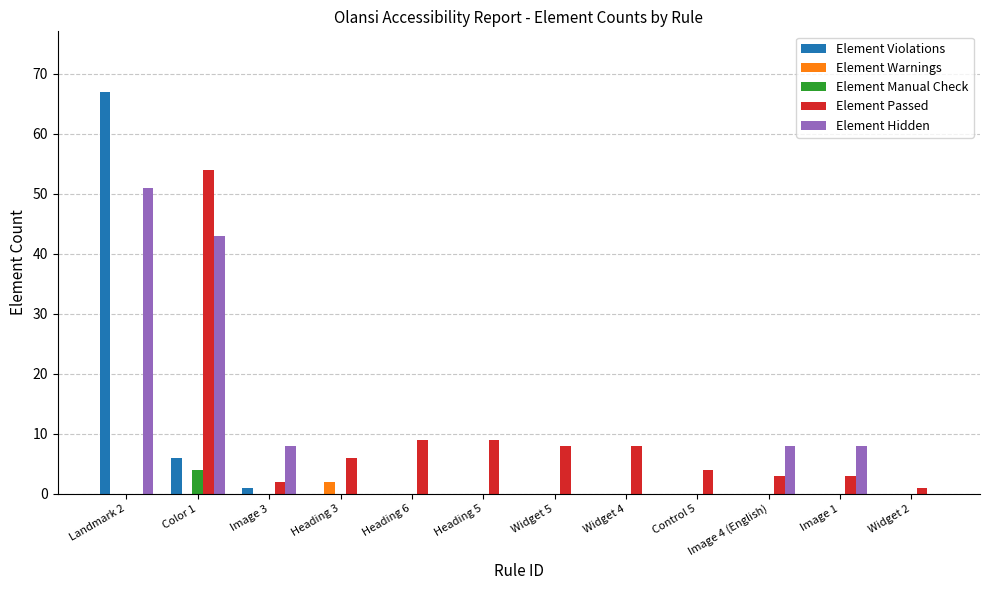

Which label corresponds to the largest value in the chart?

Landmark 2